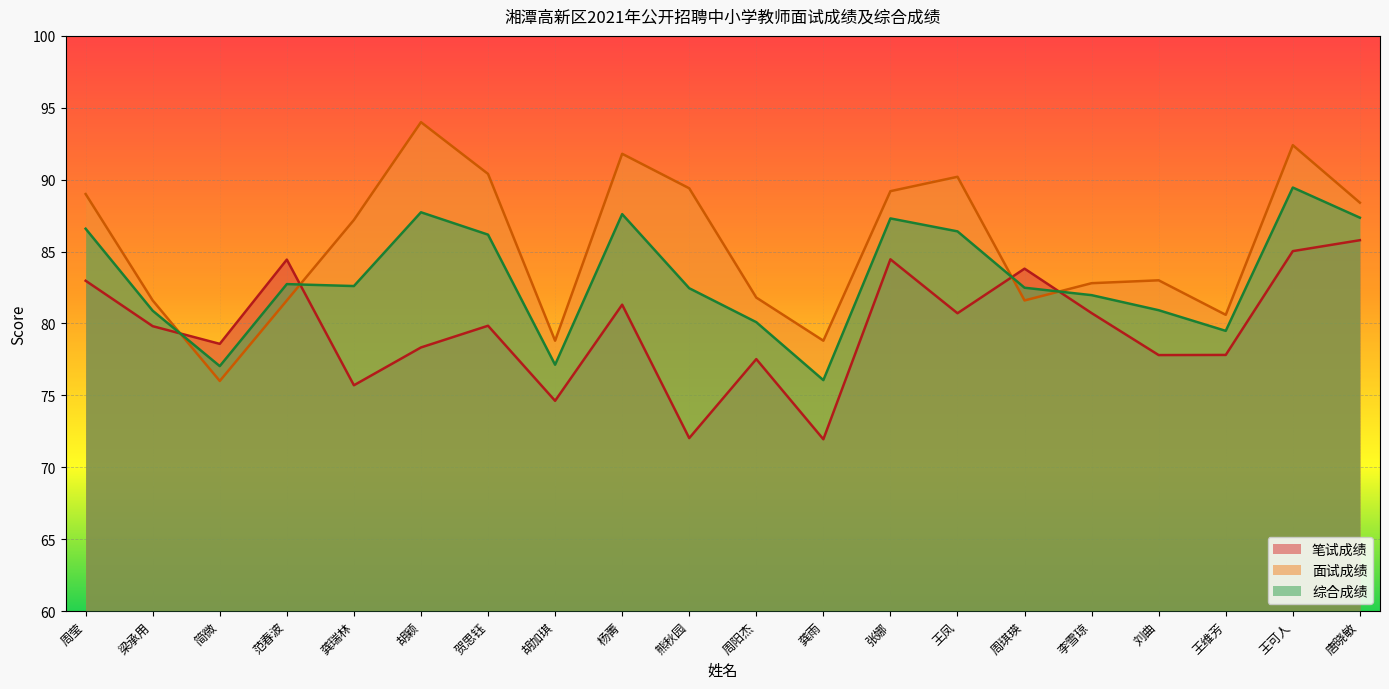

List the series in order of their peak value, lowest first.

笔试成绩, 综合成绩, 面试成绩